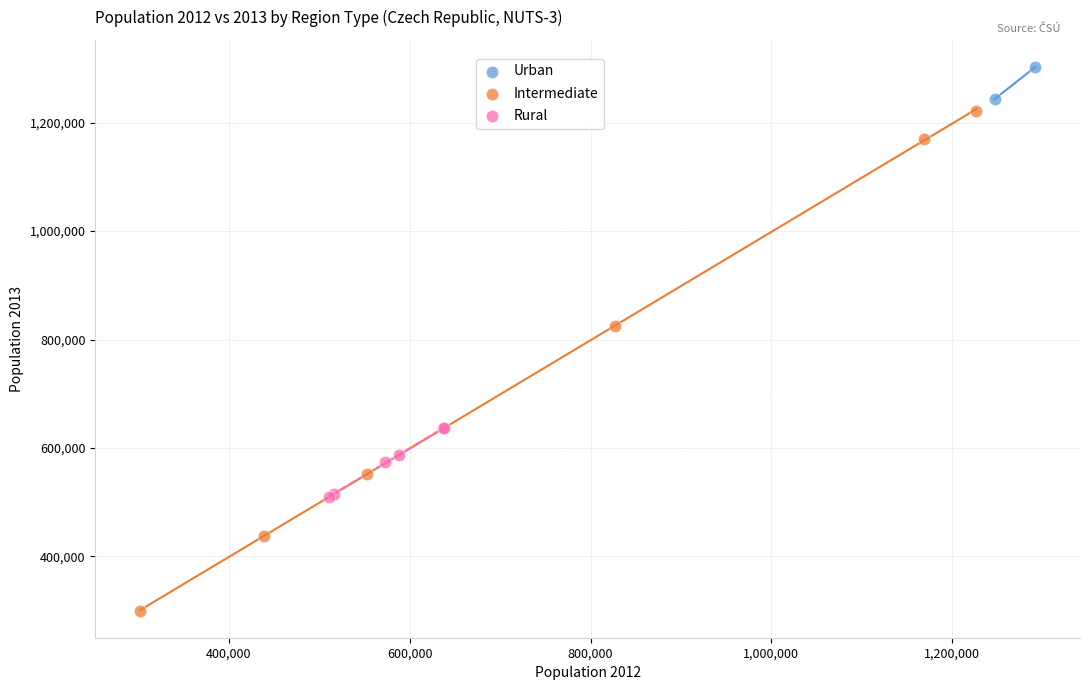

What are all the series names shown in the legend?

Urban, Intermediate, Rural